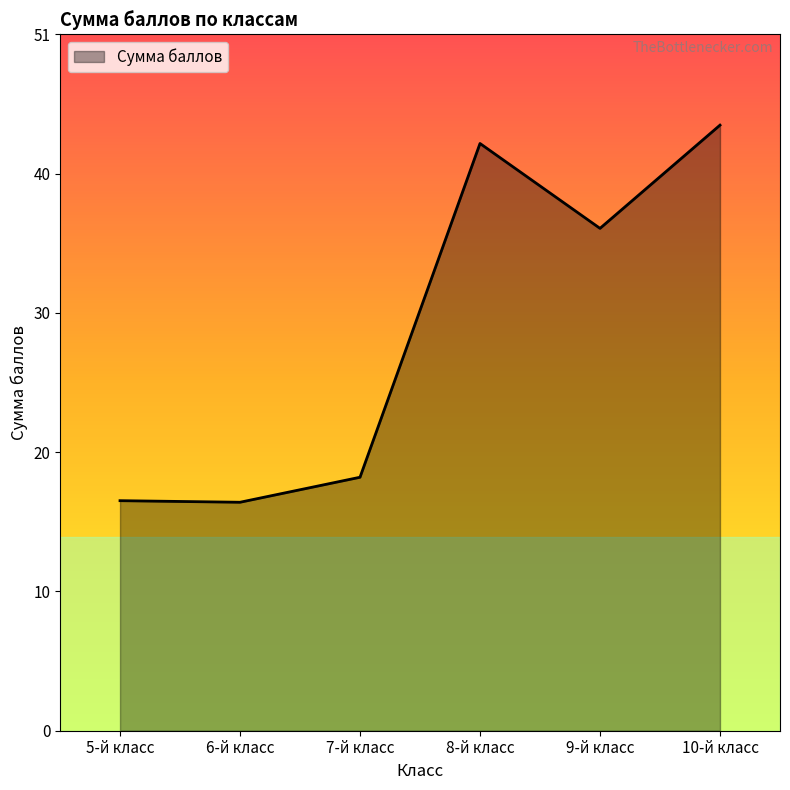

How many interior local peaks (higher than both neighbors) does the data have?

1